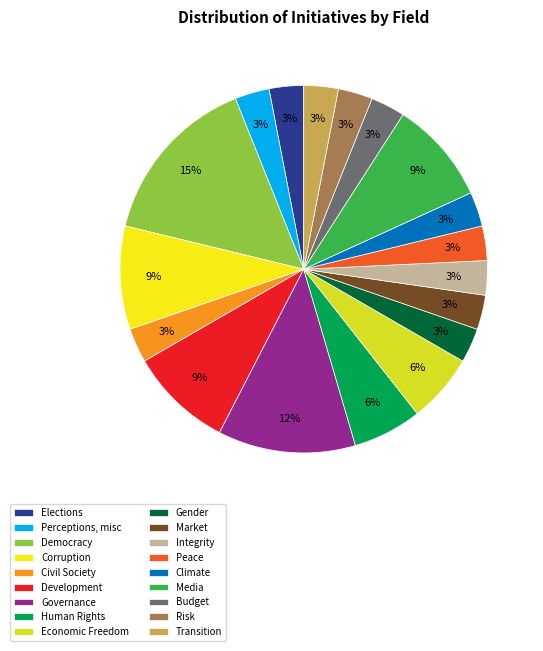

What is the change in value from Elections to Development?

+2